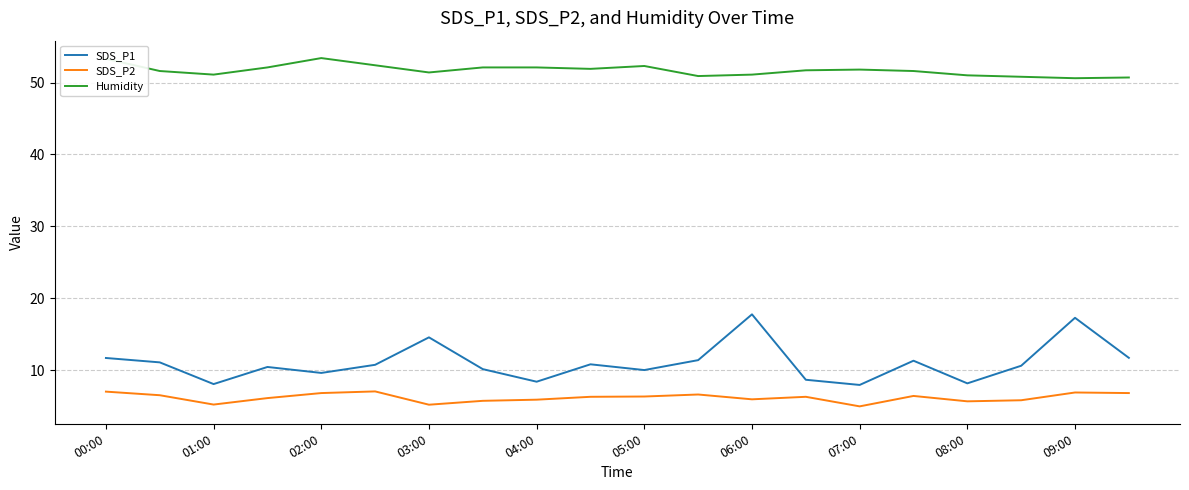

True or false: SDS_P2 and SDS_P1 cross at least once.

False